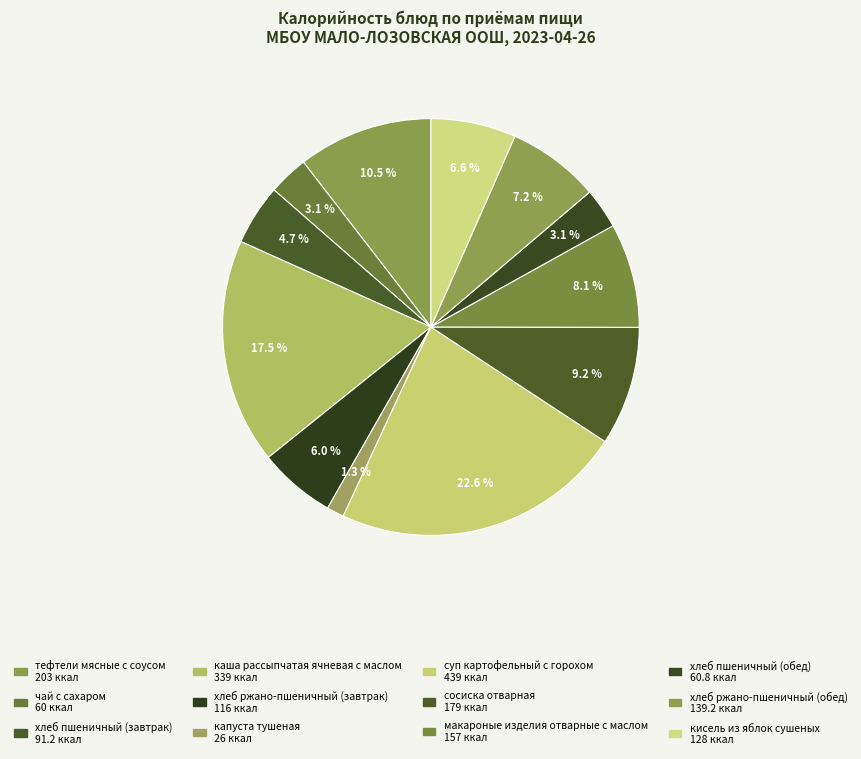

What is the ratio of the value at сосиска отварная to the value at хлеб пшеничный (завтрак)?

2.0